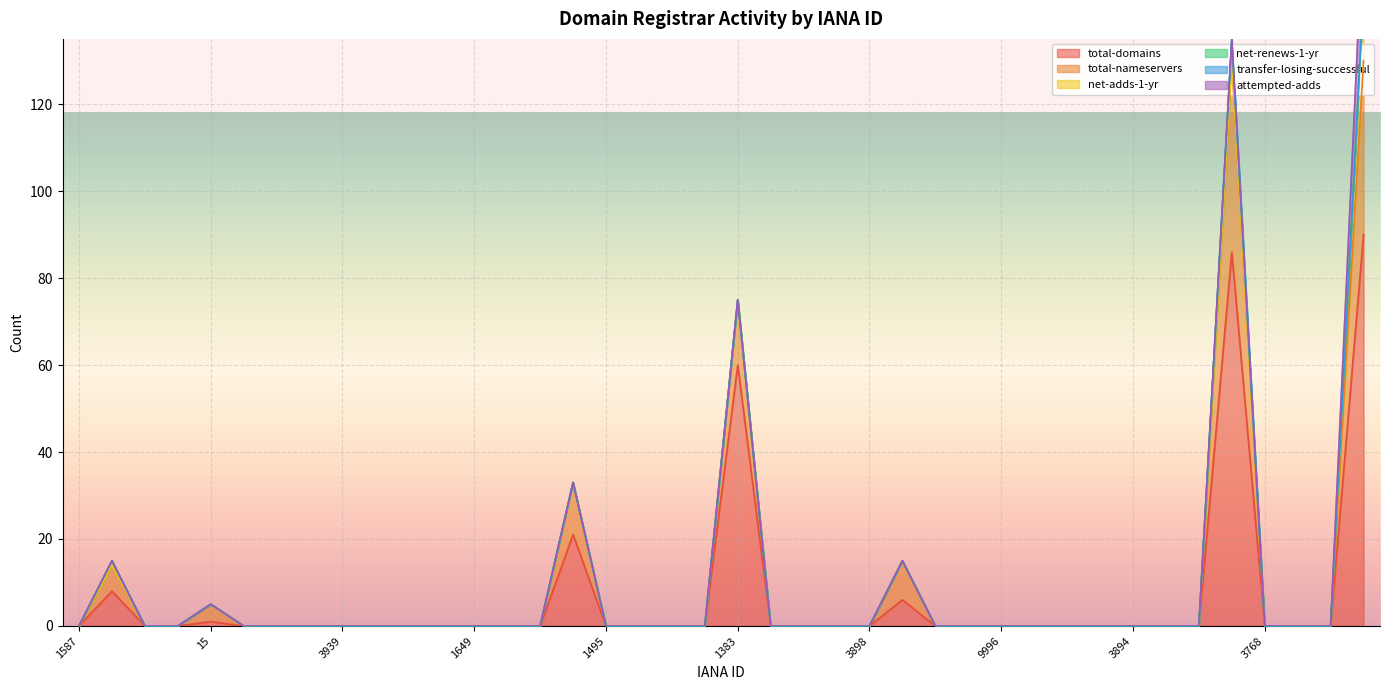

Is it true that total-nameservers equals -28 at 3934?

False